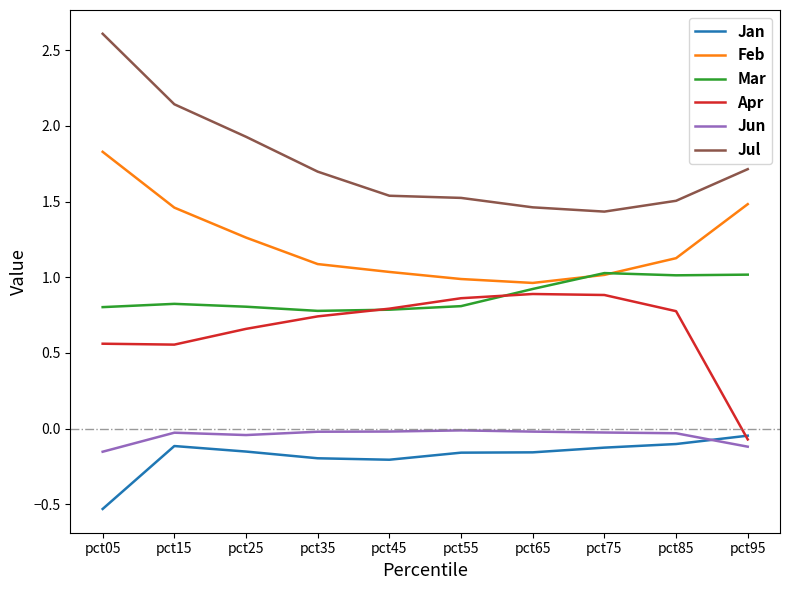

At which category is the sum across all series the highest?

pct05